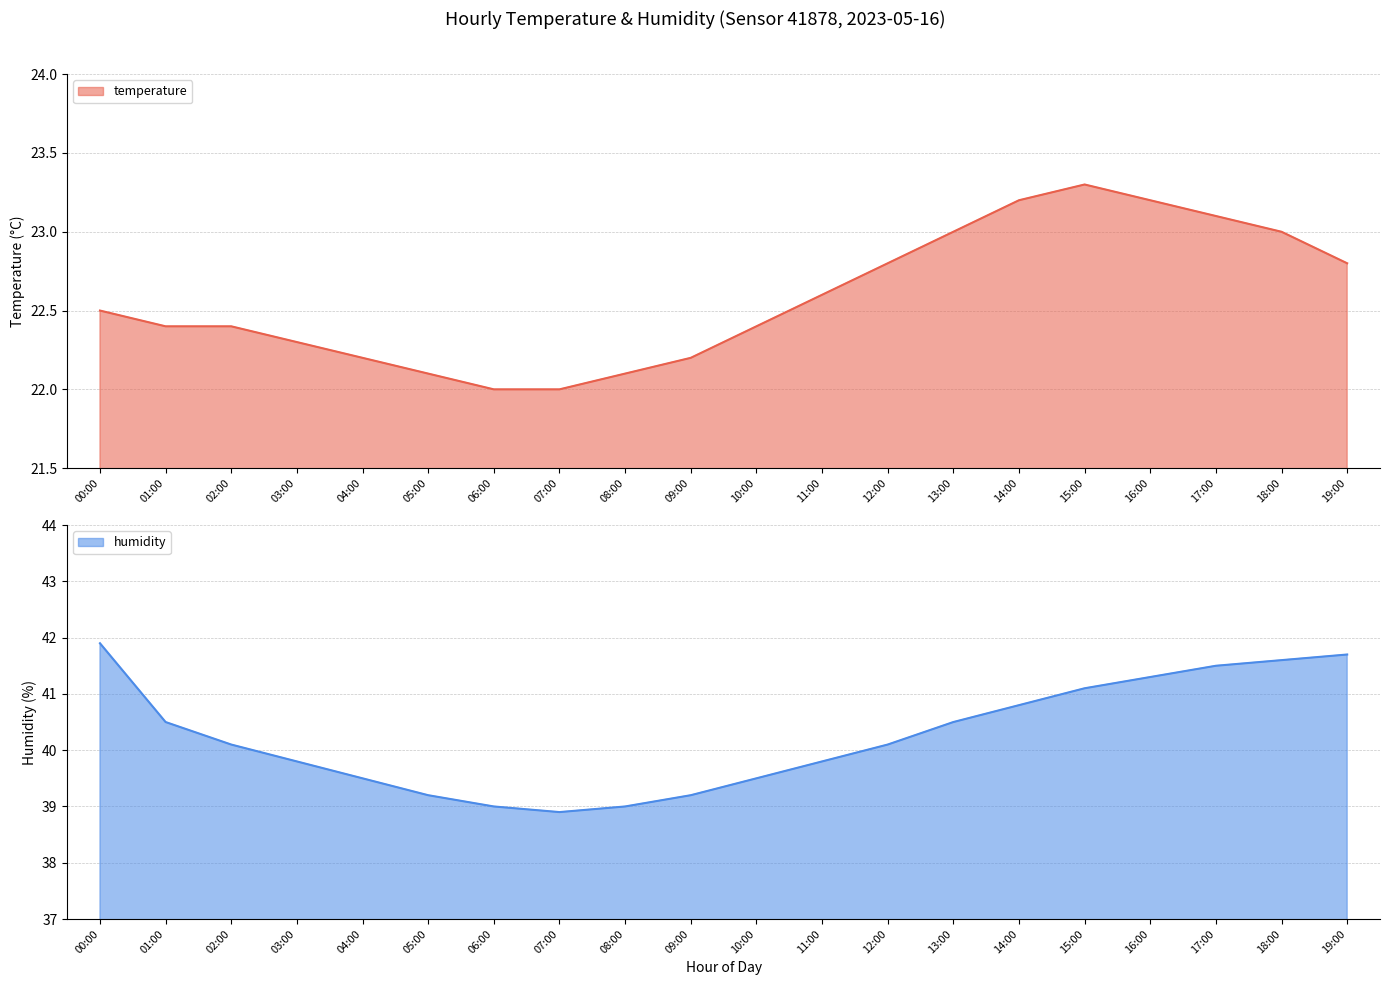

What is the difference between the highest and lowest values at 10:00?

17.1